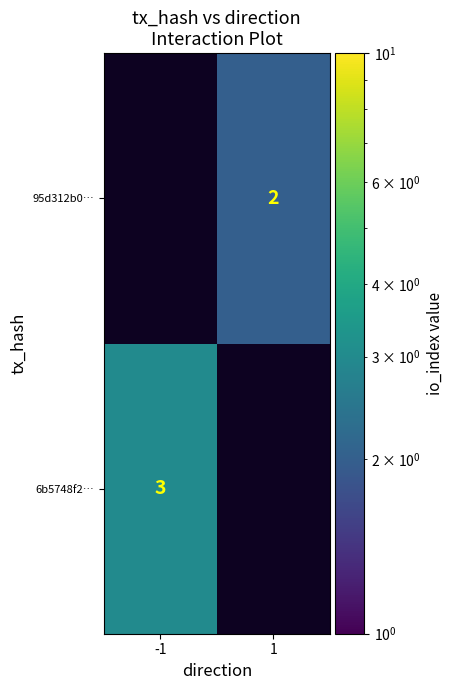

The 95d312b0… series shows 3 at 1. True or false?

False